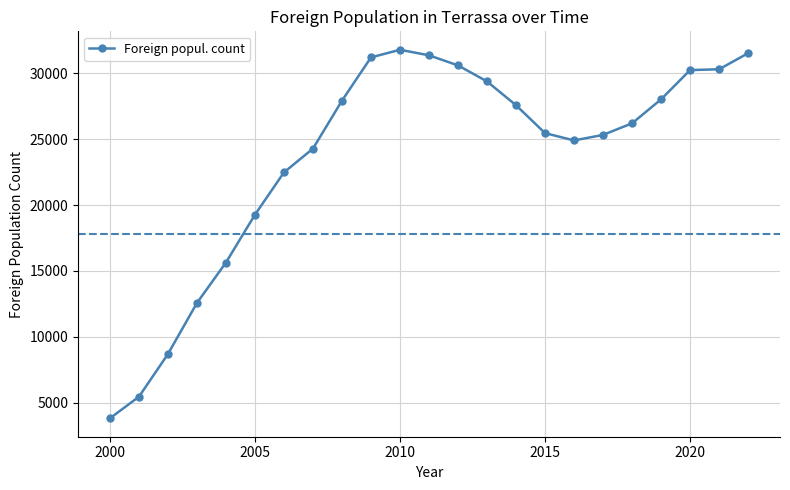

What is the sum of all values?

543973